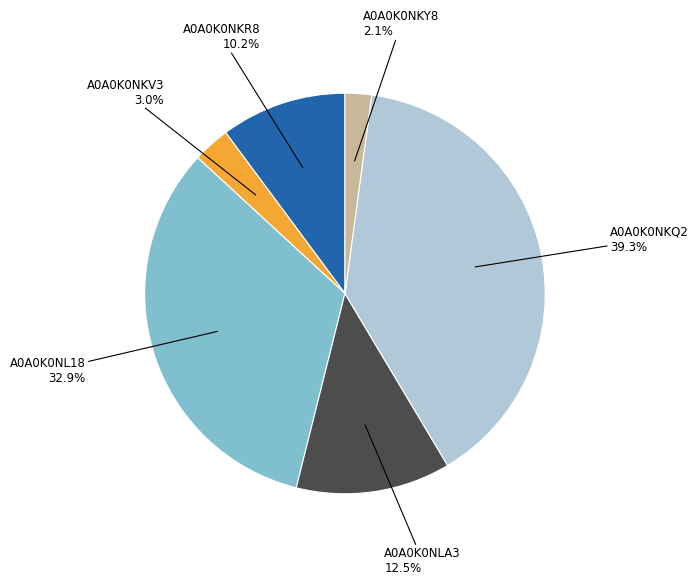

What is the ratio of the value at A0A0K0NLA3 to the value at A0A0K0NKV3?

4.2